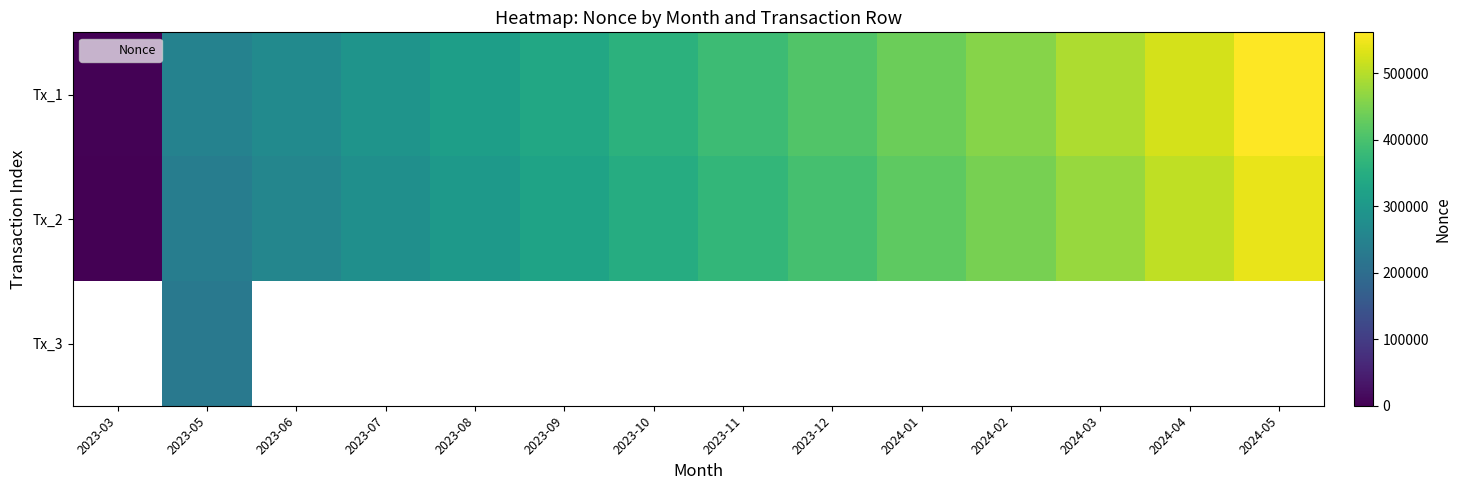

Which series has the largest range (max minus min)?

Tx_1